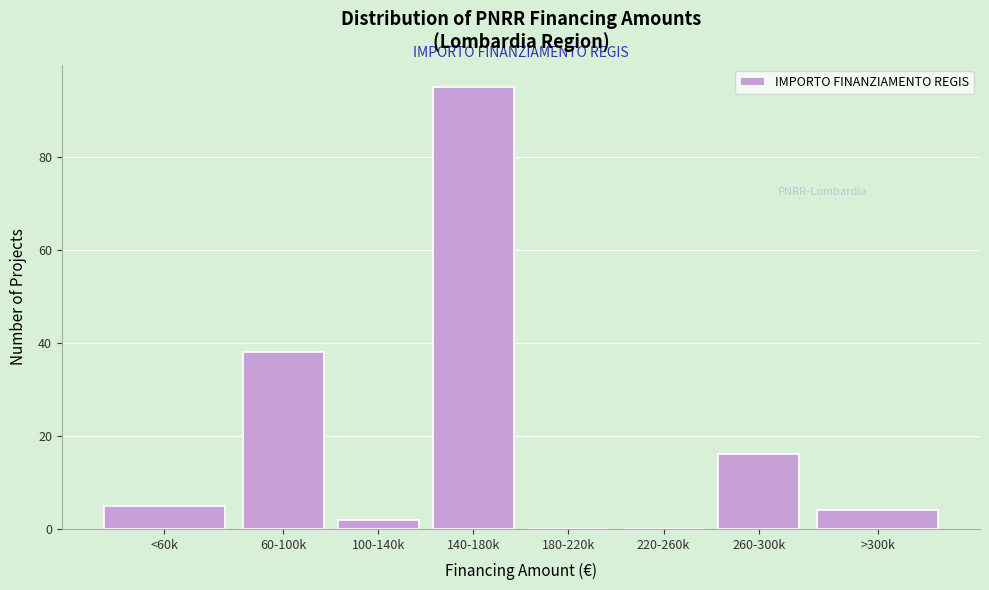

Reading left to right, transcribe all the data shown in this chart.

<60k=5	60-100k=38	100-140k=2	140-180k=95	180-220k=0	220-260k=0	260-300k=16	>300k=4